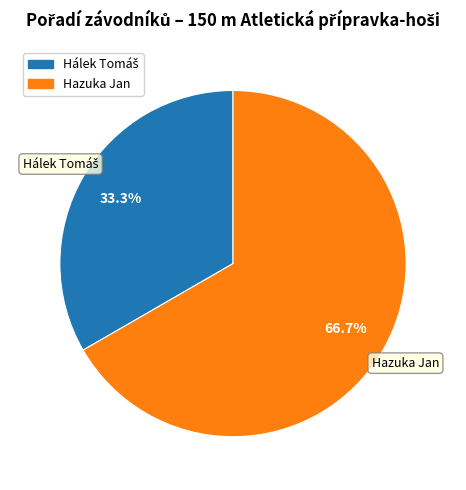

How much of the chart is everything except Hazuka Jan?

33.3%